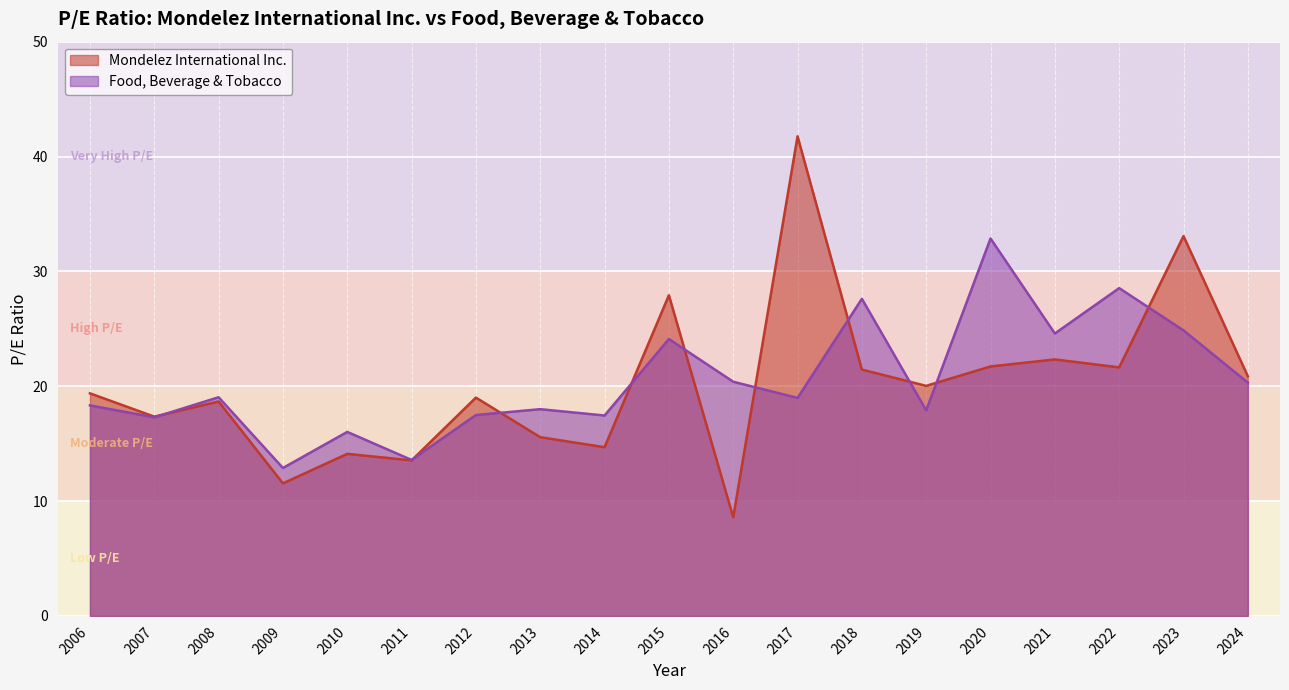

Where does the Mondelez International Inc. series first go above 19?

2006